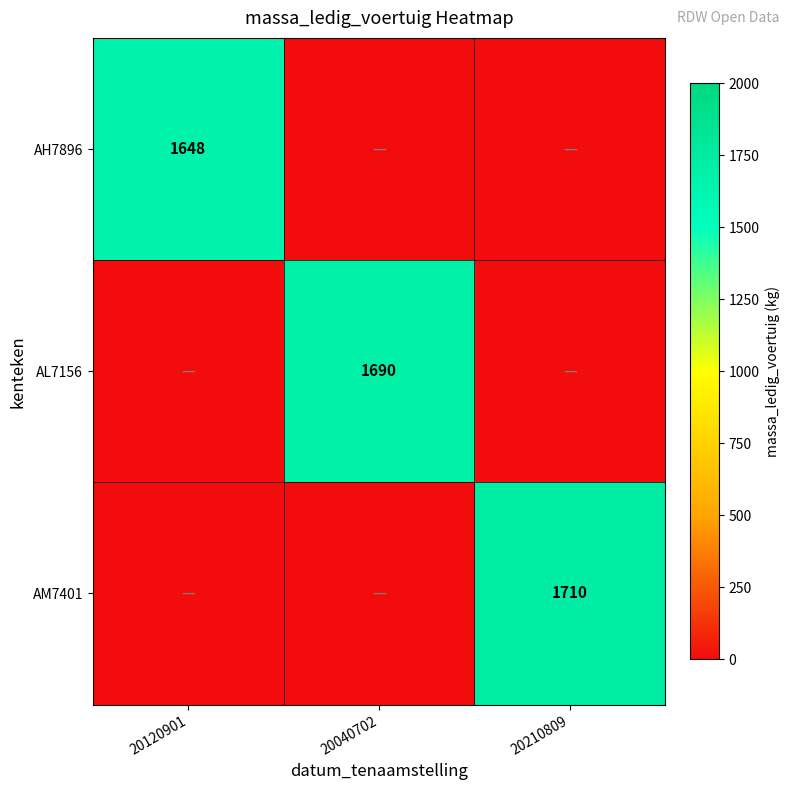

How many series are shown in this chart?

3